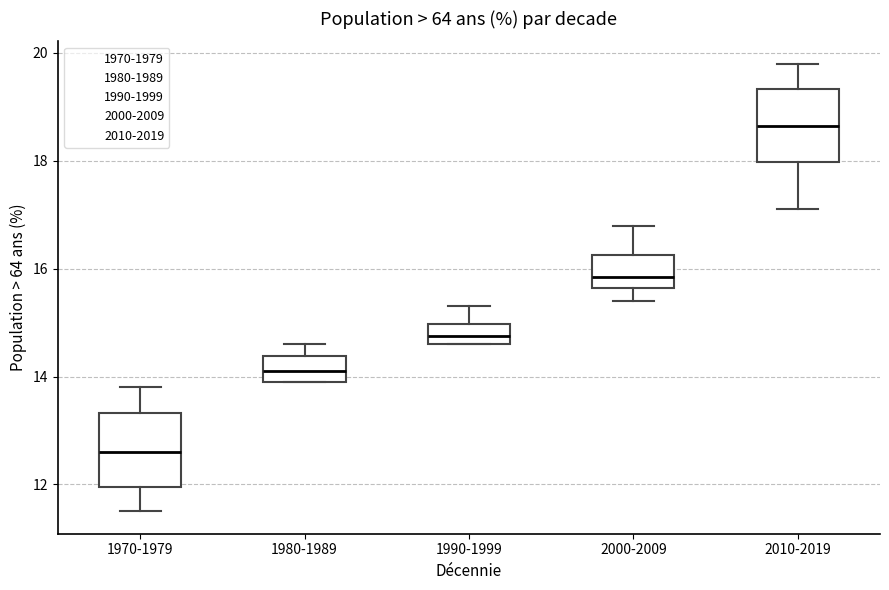

Which box has the lowest median line?

1970-1979